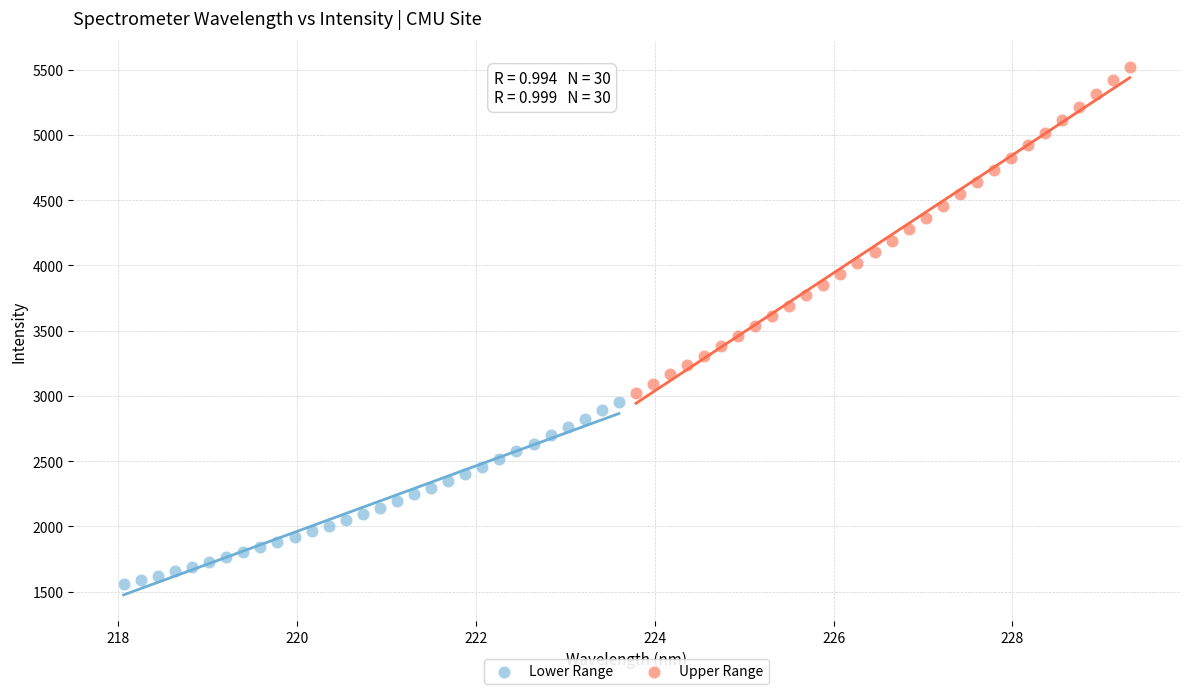

Which series has the largest Y range (max minus min)?

Upper Range